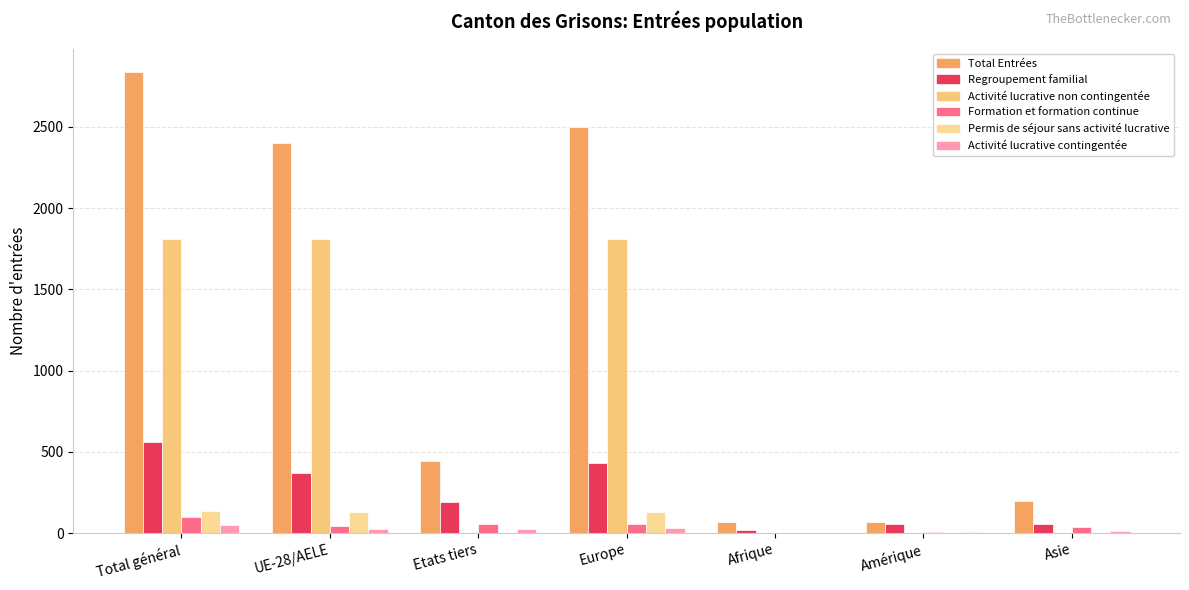

How many groups of bars are there?

7